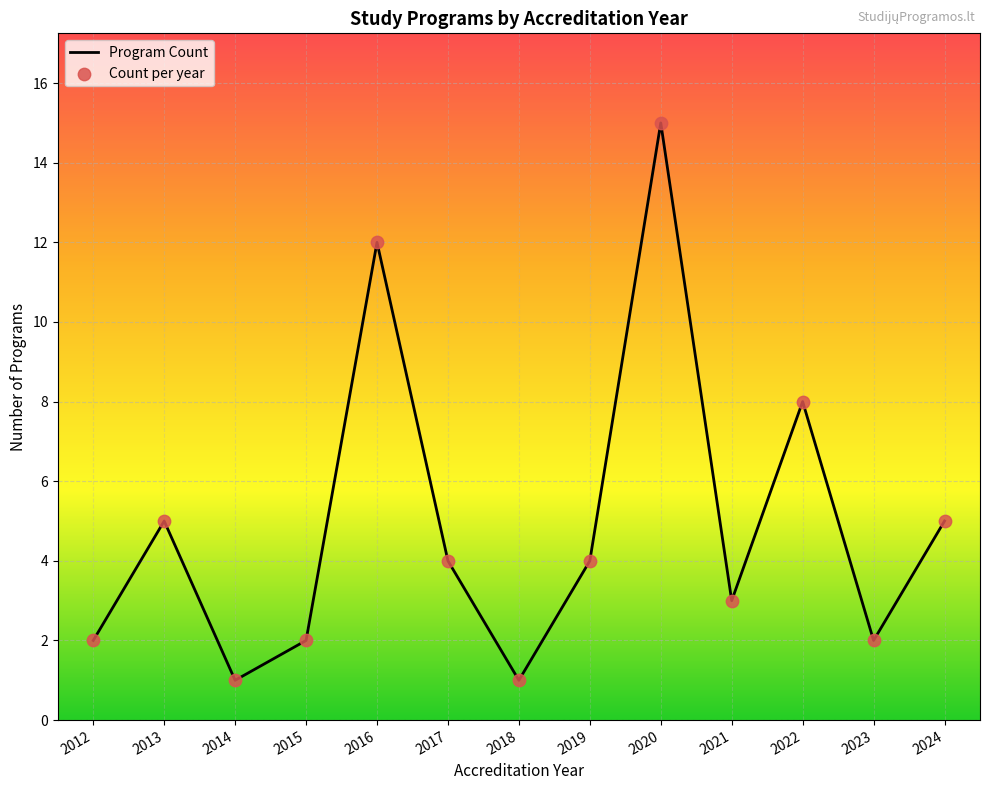

Which has a higher value, 2013 or 2021?

2013